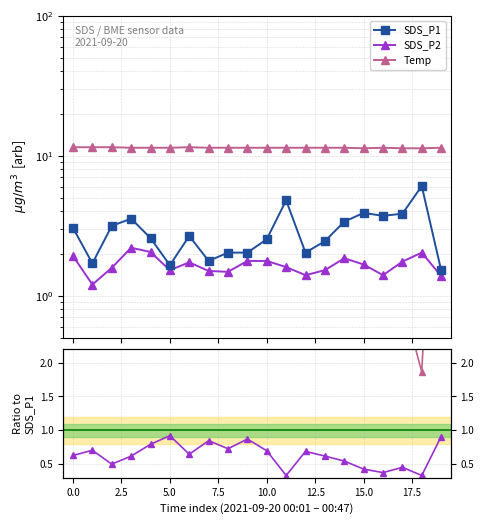

True or false: SDS_P1 and Temp intersect in this chart.

False